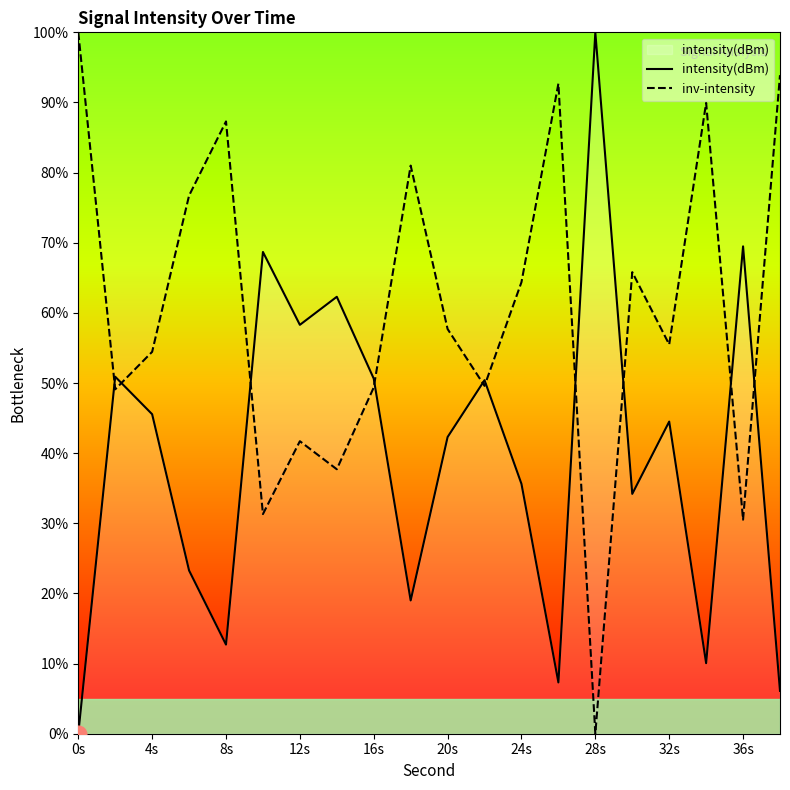

Is it true that inv-intensity equals 87.3 at 8s?

True